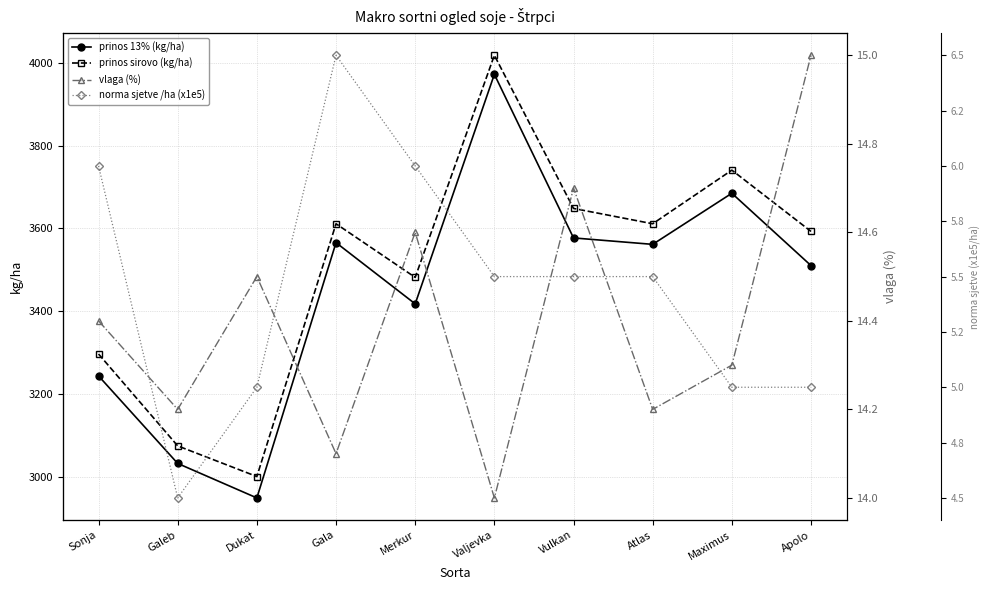

What is the label of the 4th point from the left?

Gala